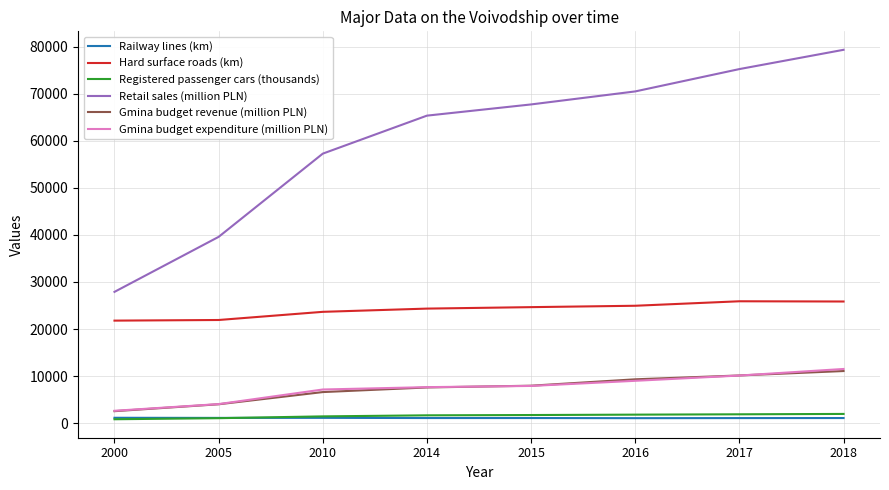

True or false: Retail sales (million PLN) and Railway lines (km) cross at least once.

False